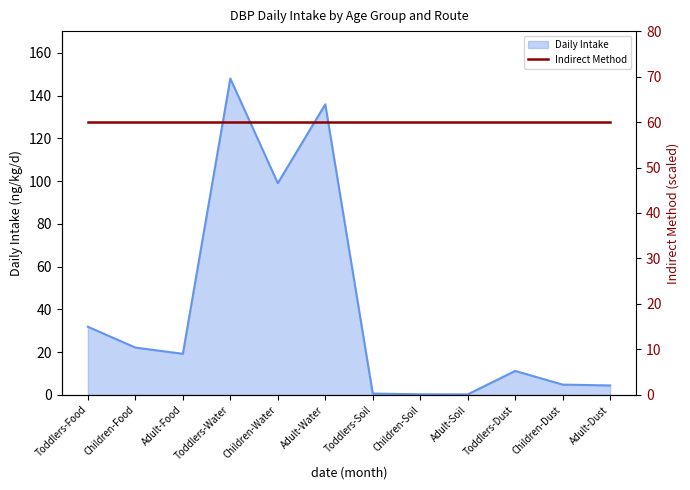

Approximately how many times larger is the value at Adult-Food compared to Children-Dust?

4.0